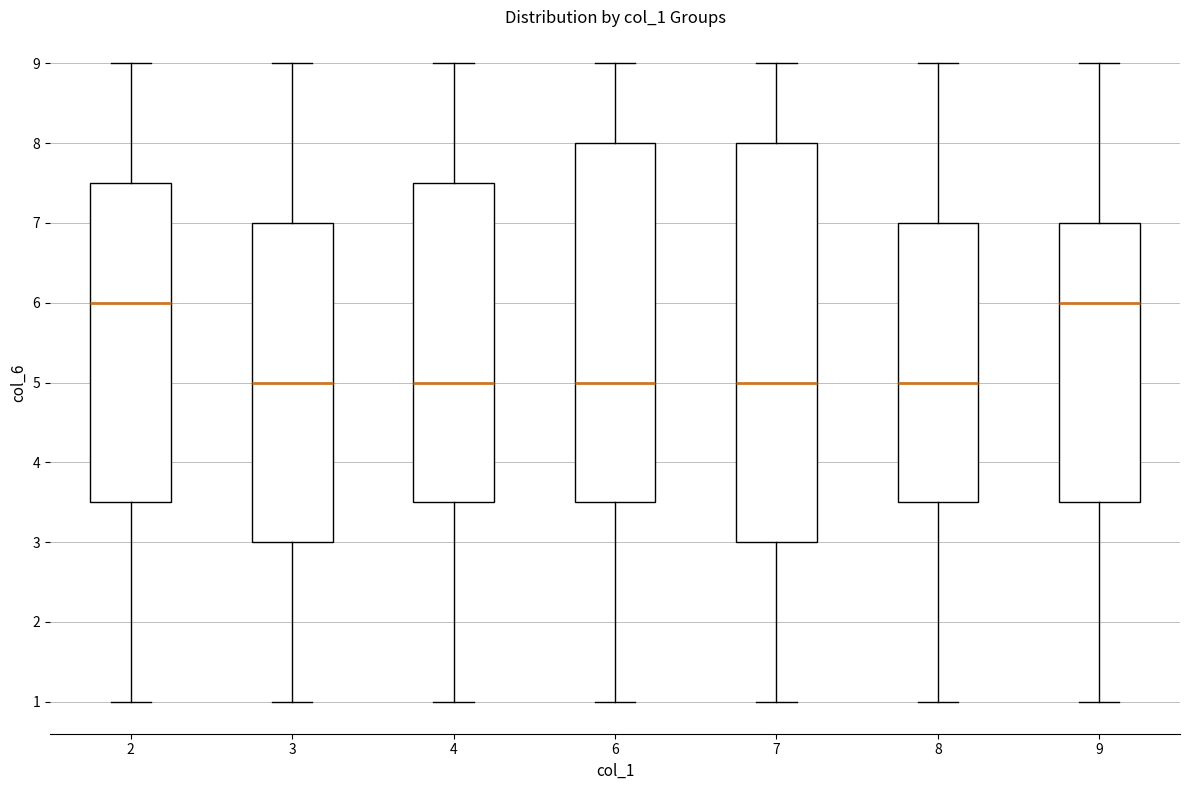

Reading left to right, read every box against the y-axis: the position of its median line, the range the box covers, and the ends of its whiskers. The values are not printed on the chart, so give them approximately, as read against the axis.

2: median 6.0, box 3.5 to 7.5, whiskers 1.0 to 9.0
3: median 5.0, box 3.0 to 7.0, whiskers 1.0 to 9.0
4: median 5.0, box 3.5 to 7.5, whiskers 1.0 to 9.0
6: median 5.0, box 3.5 to 8.0, whiskers 1.0 to 9.0
7: median 5.0, box 3.0 to 8.0, whiskers 1.0 to 9.0
8: median 5.0, box 3.5 to 7.0, whiskers 1.0 to 9.0
9: median 6.0, box 3.5 to 7.0, whiskers 1.0 to 9.0